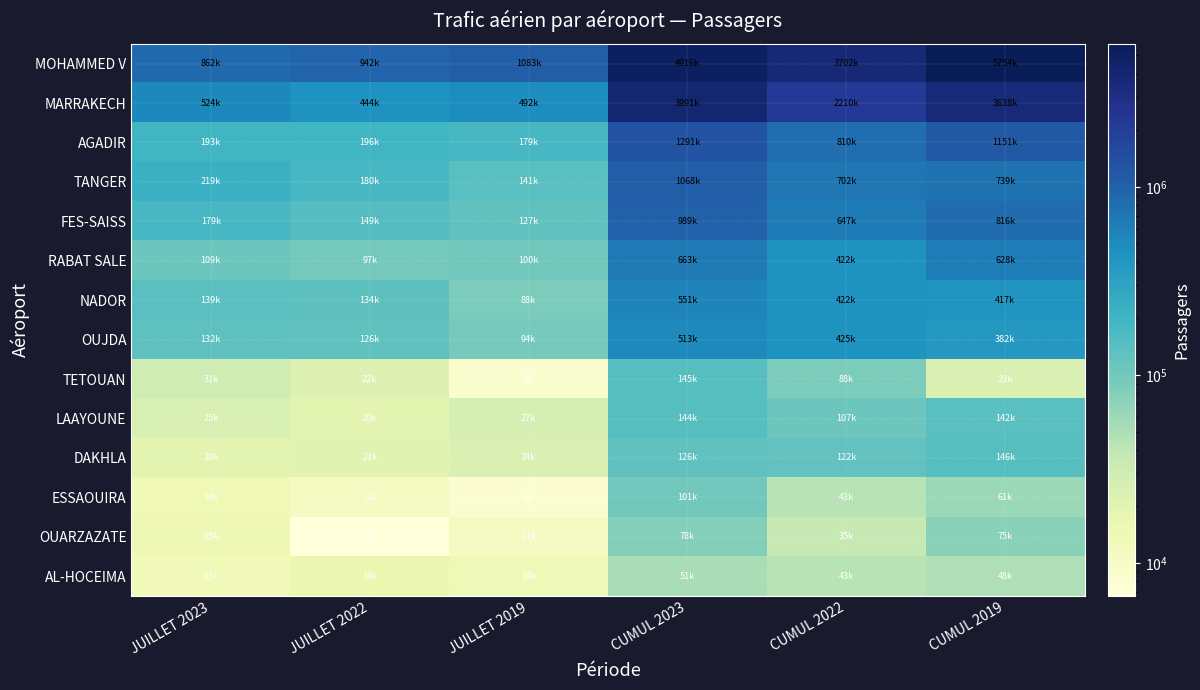

The value of FES-SAISS at JUILLET 2019 is 183357. True or false?

False